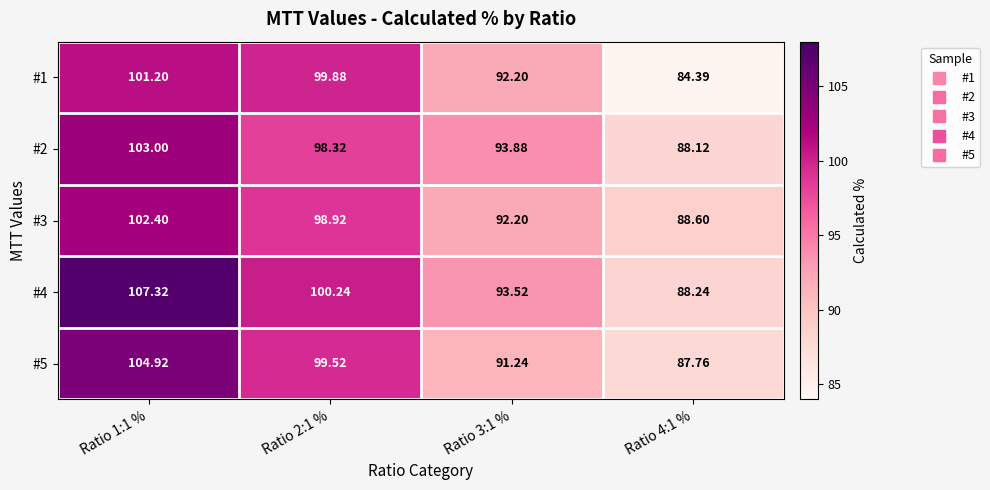

Is the value of #4 at Ratio 4:1 % greater than the value of #5 at Ratio 2:1 %?

No